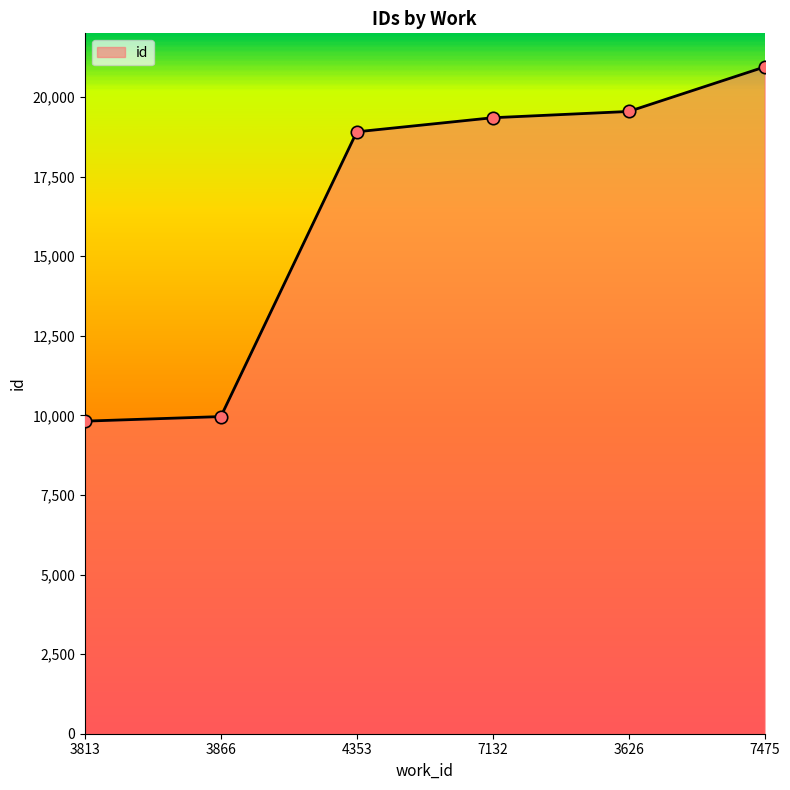

Which has a higher value, 7475 or 3626?

7475